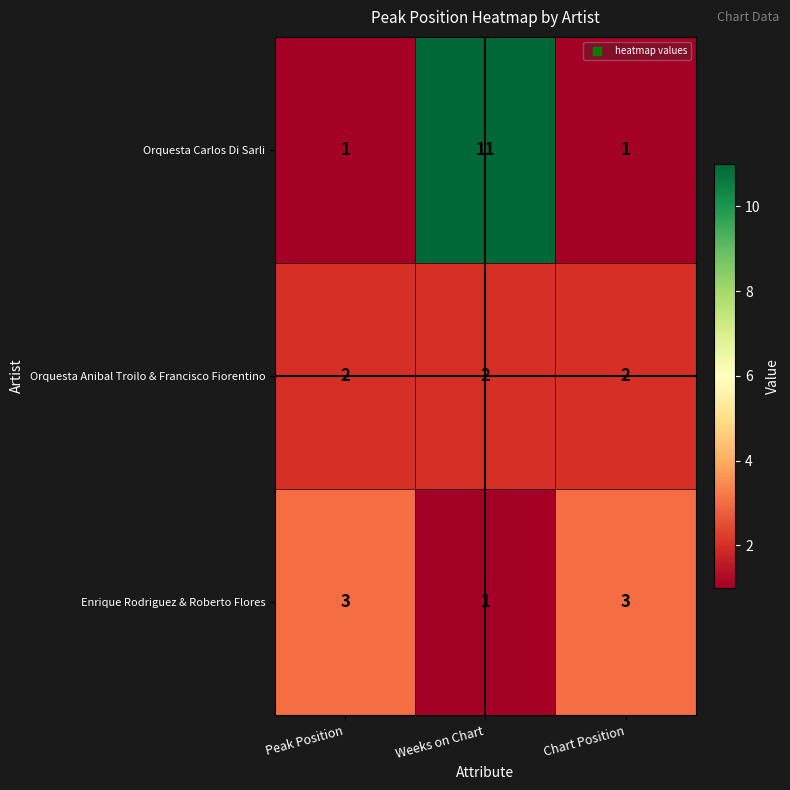

Reading left to right, transcribe all the data shown in this chart.

Orquesta Carlos Di Sarli: Peak Position=1	Weeks on Chart=11	Chart Position=1
Orquesta Anibal Troilo & Francisco Fiorentino: Peak Position=2	Weeks on Chart=2	Chart Position=2
Enrique Rodriguez & Roberto Flores: Peak Position=3	Weeks on Chart=1	Chart Position=3